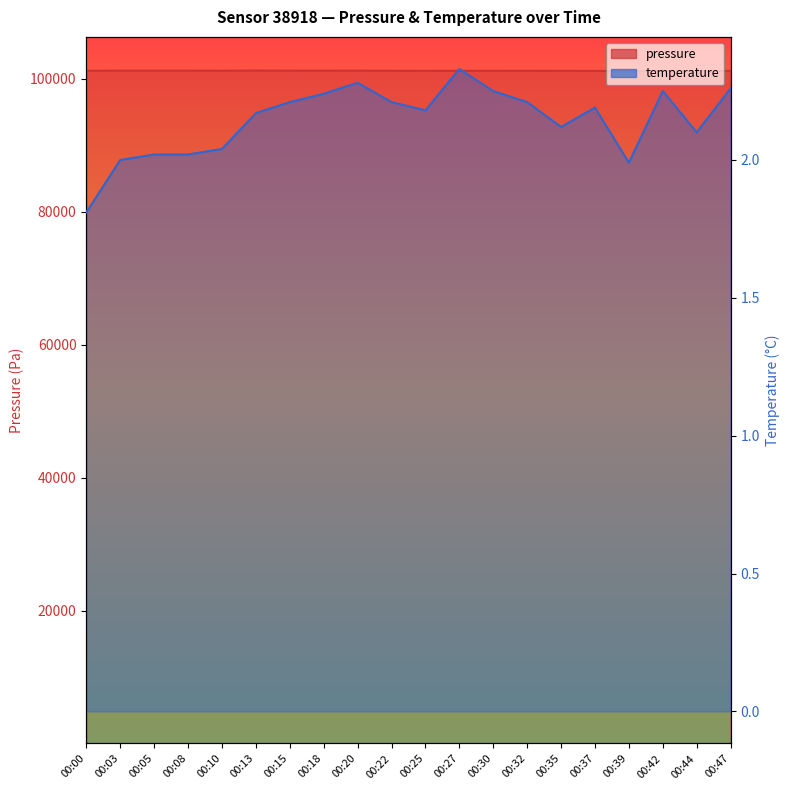

What are all the series names shown in the legend?

pressure, temperature